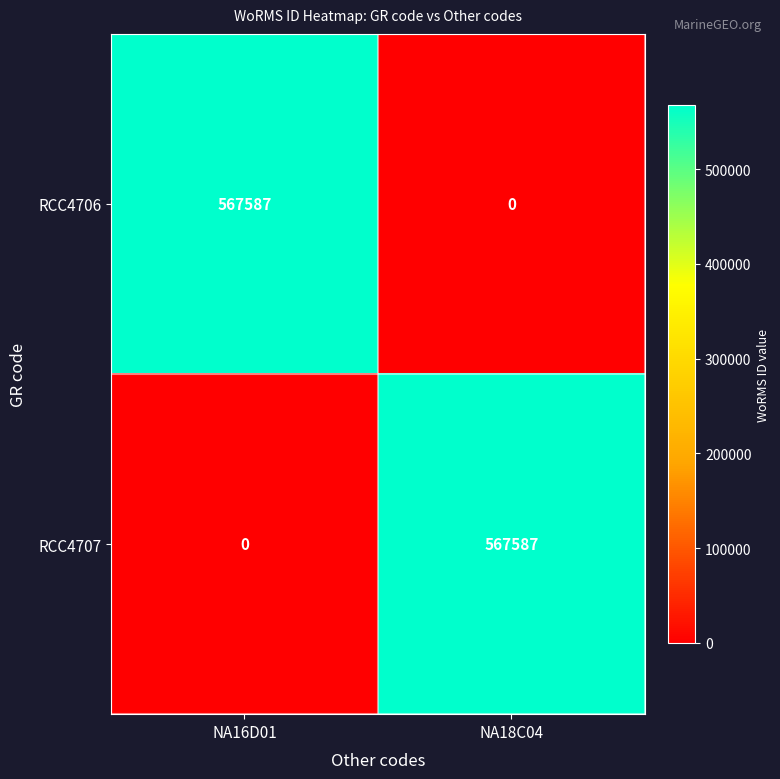

Is it true that RCC4706 equals 567587 at NA16D01?

True